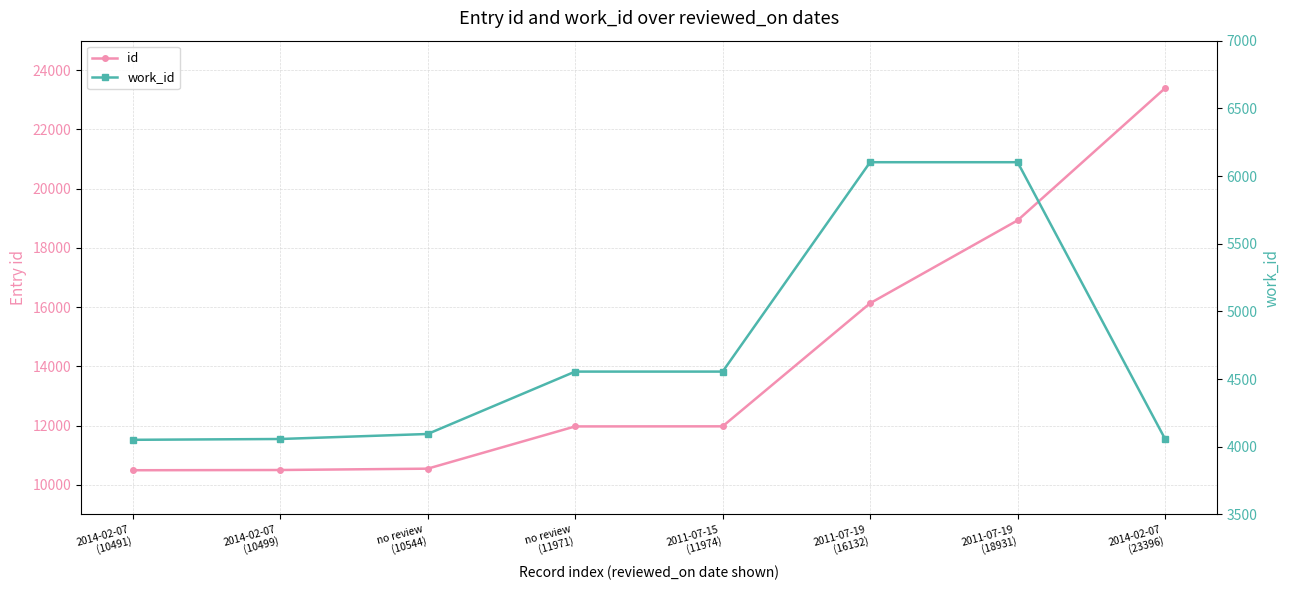

Reading right to left, list all the values displayed in this chart.

id: 23396	18931	16132	11974	11971	10544	10499	10491
work_id: 4057	6102	6102	4555	4555	4094	4057	4051